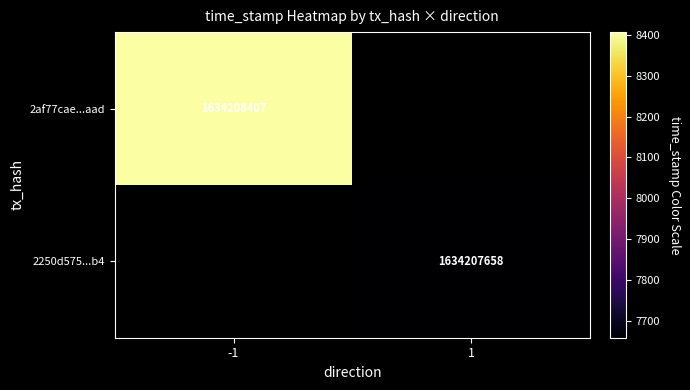

Which series has the largest total across all categories?

2af77cae6042814ae99bae30baf5b4545727aad